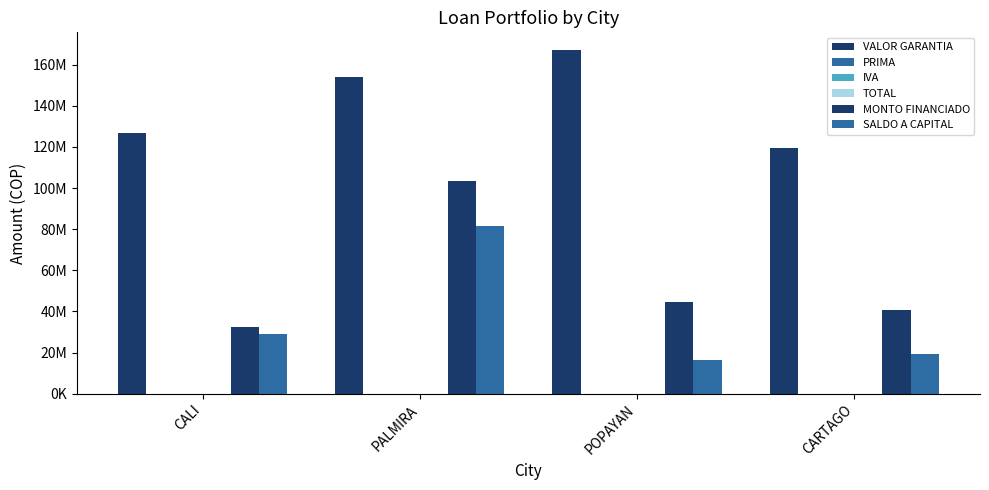

What is the average value of the VALOR GARANTIA series?

141949238.0